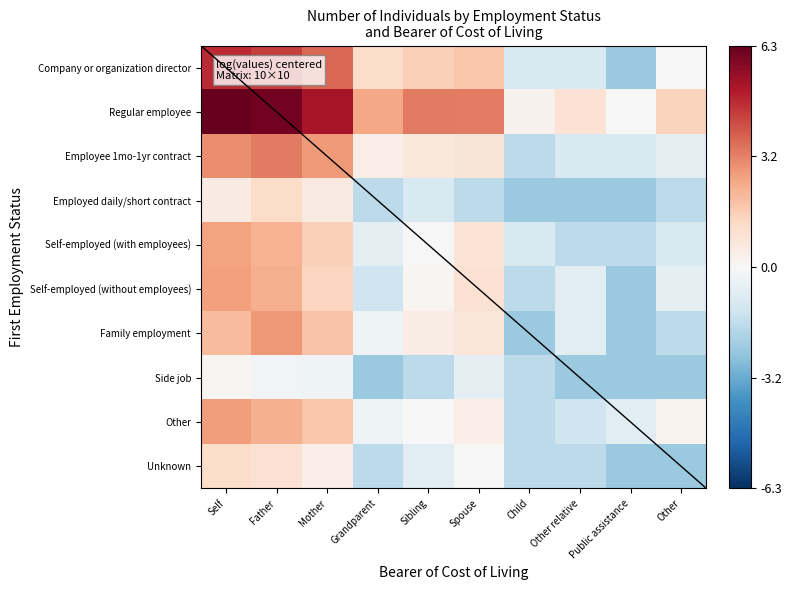

What is the total value across all series at Other?

-8.5